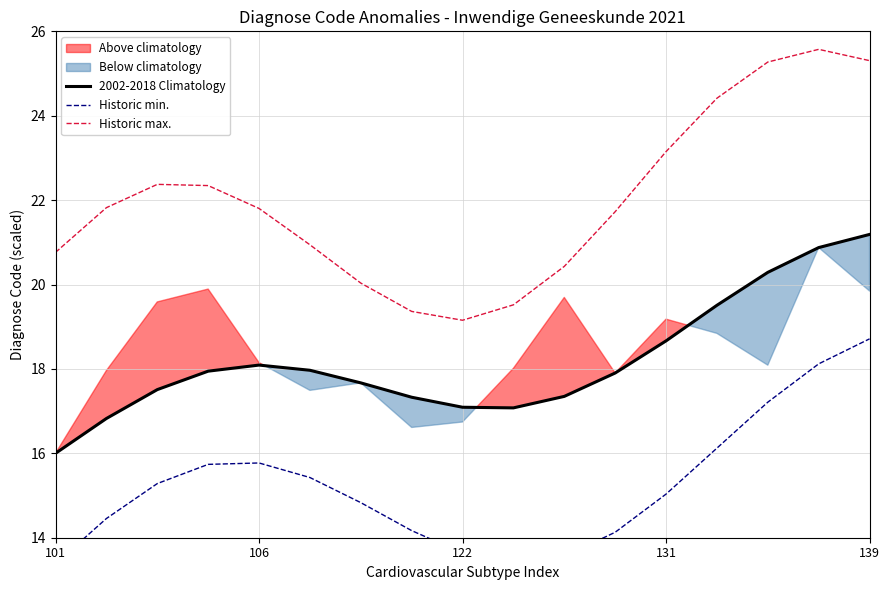

What is the label of the 10th point from the left?

9